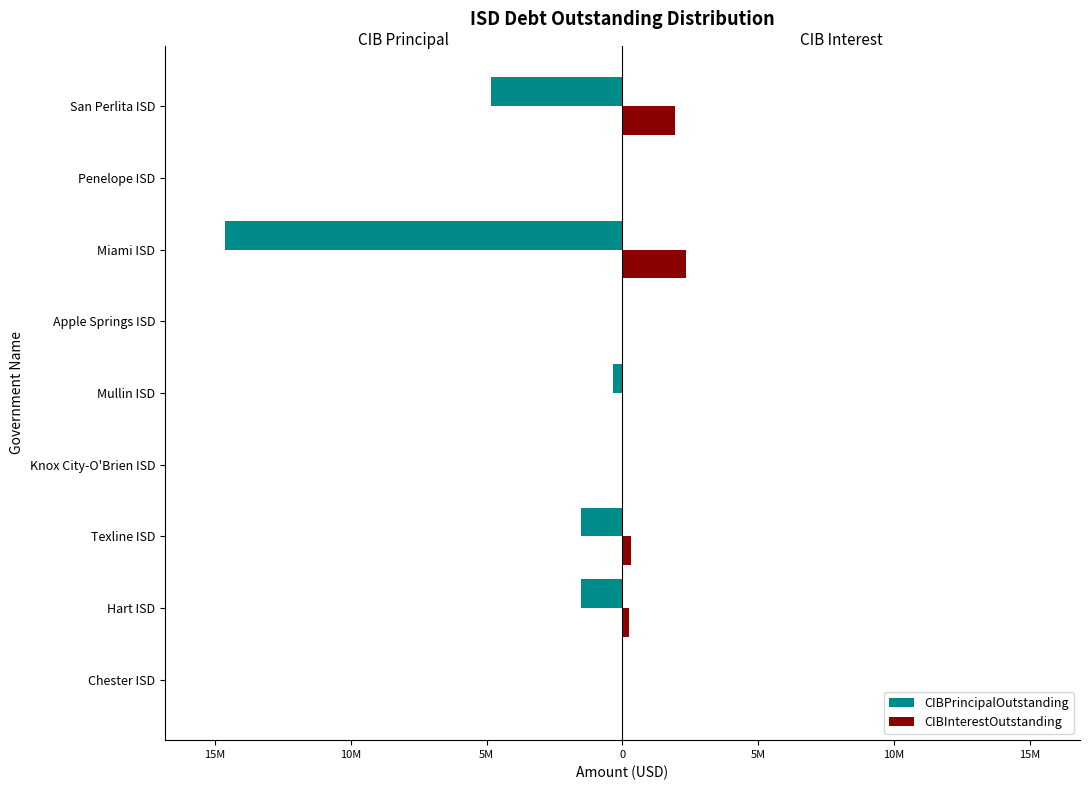

Reading left to right, extract all data points from this chart.

CIBPrincipalOutstanding: 0.0	-1525000.0	-1520000.0	0.0	-359000.0	0.0	-14645000.0	0.0	-4850000.0
CIBInterestOutstanding: 0.0	239067.5	328050.0	0.0	0.0	0.0	2347663.8	0.0	1943425.0